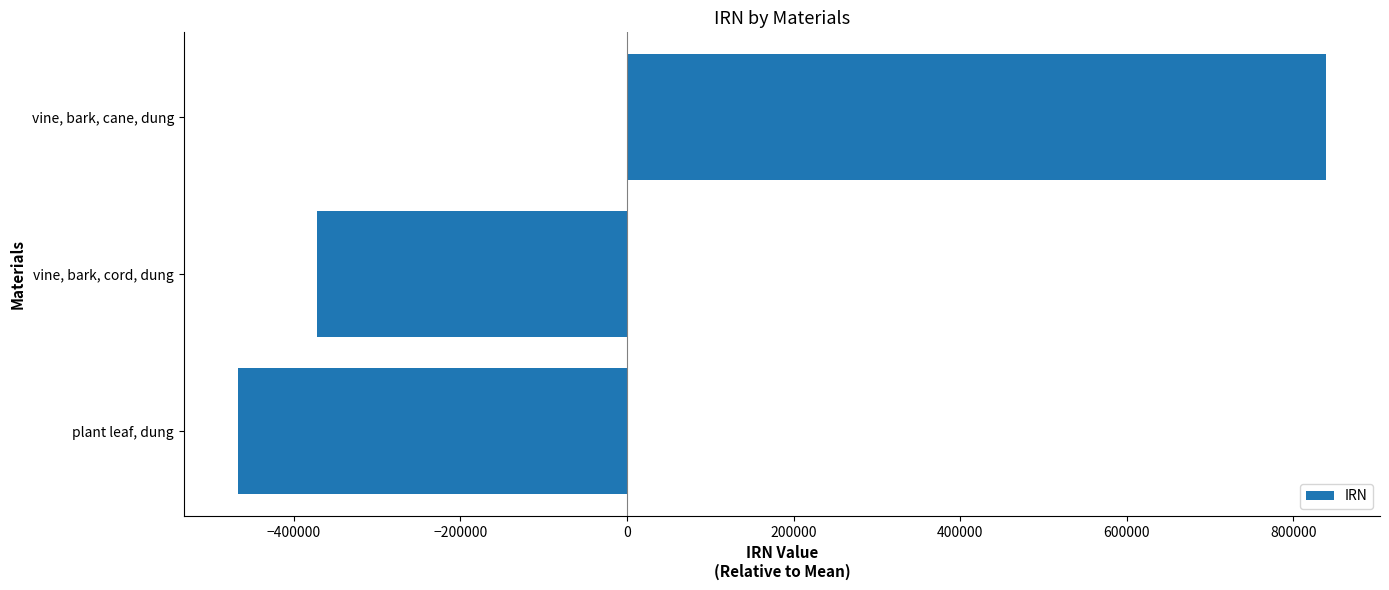

Is it true that the value at vine, bark, cord, dung is -586250.8?

False